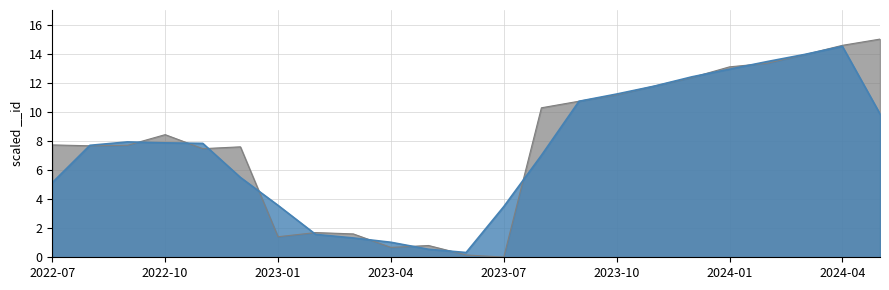

What is the value of the 15th point from the left?

10.7